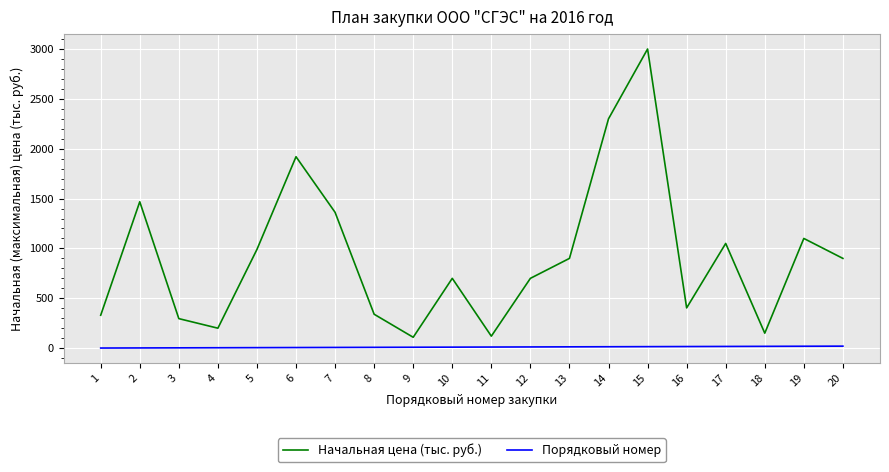

True or false: Начальная цена (тыс. руб.) and Порядковый номер cross at least once.

False